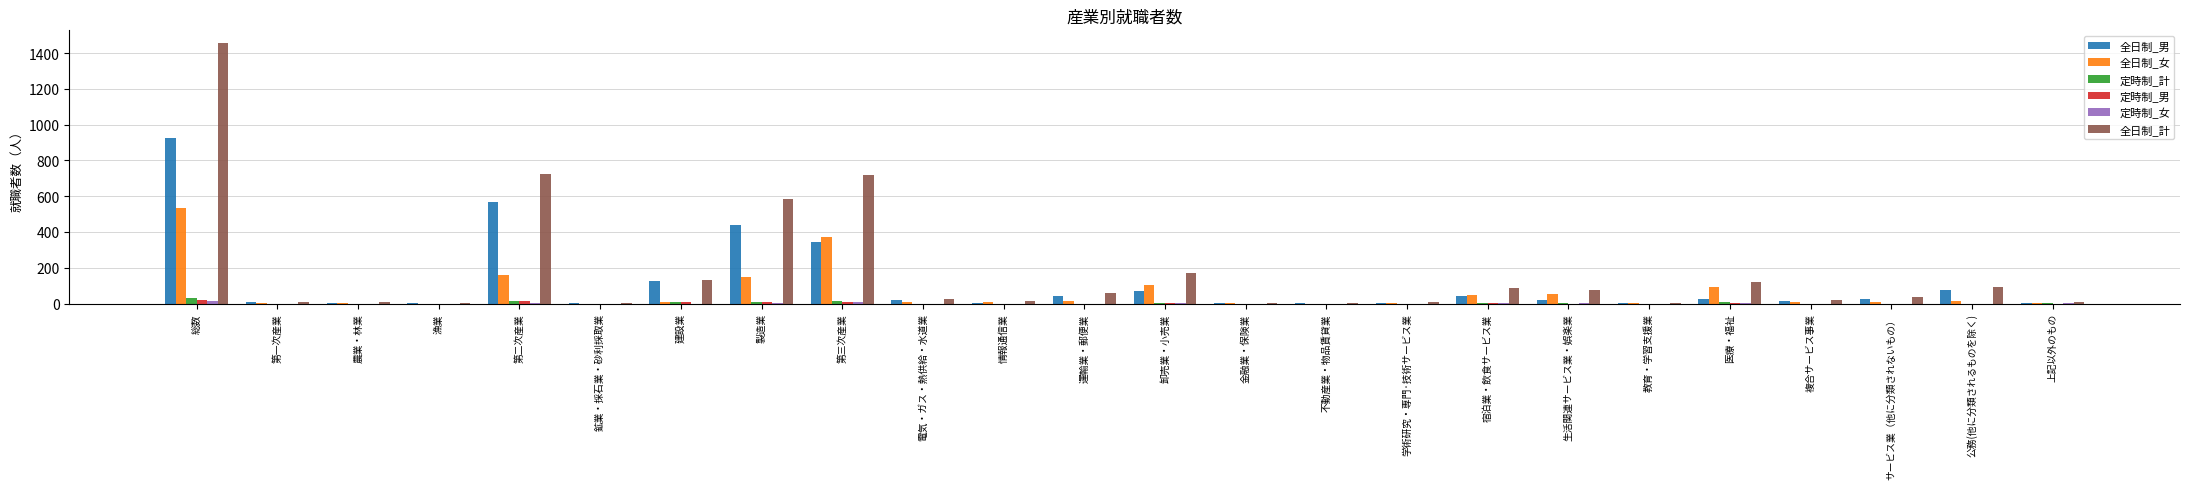

True or false: 全日制_女 has a value of 1 at 農業・林業.

True